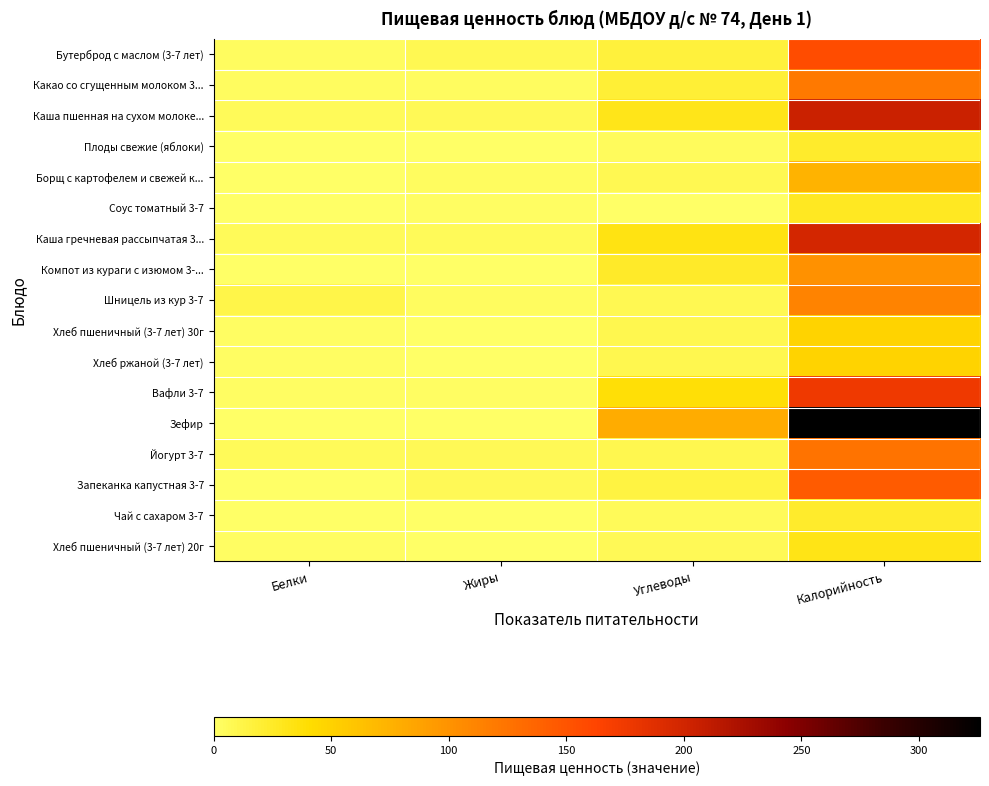

Which label corresponds to the smallest value in the chart?

Жиры